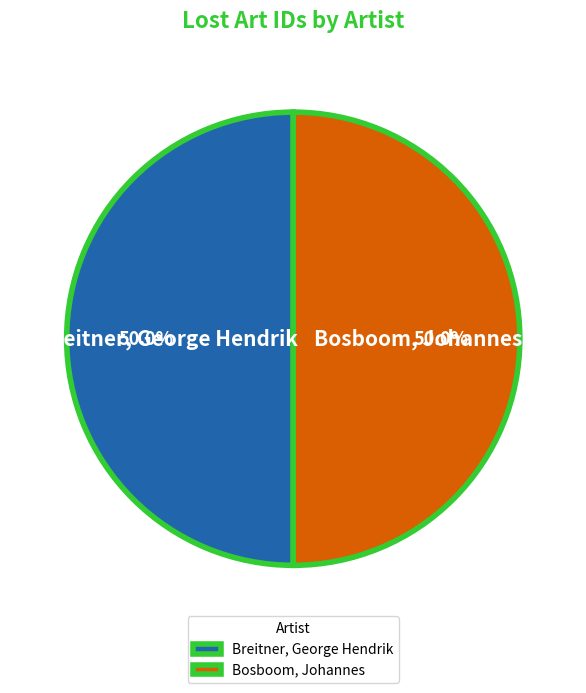

Approximately how many times larger is the value at Breitner, George Hendrik compared to Bosboom, Johannes?

1.0